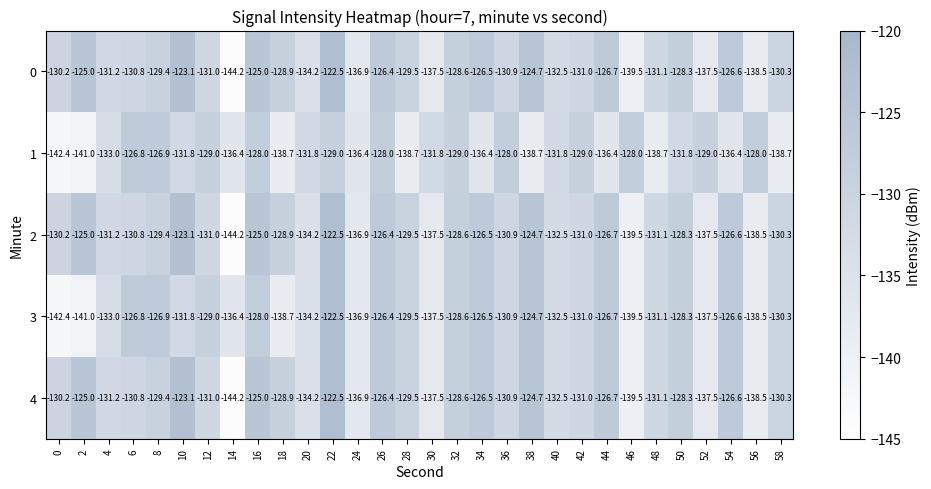

The value of 1 at 56 is -169.4. True or false?

False